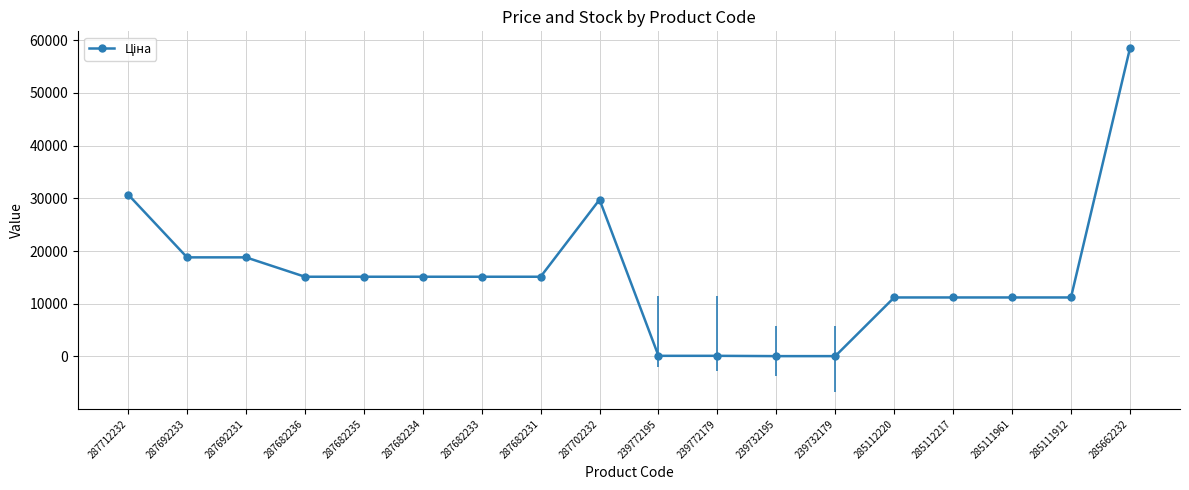

What is the ratio of the value at 285111961 to the value at 287682234?

0.7